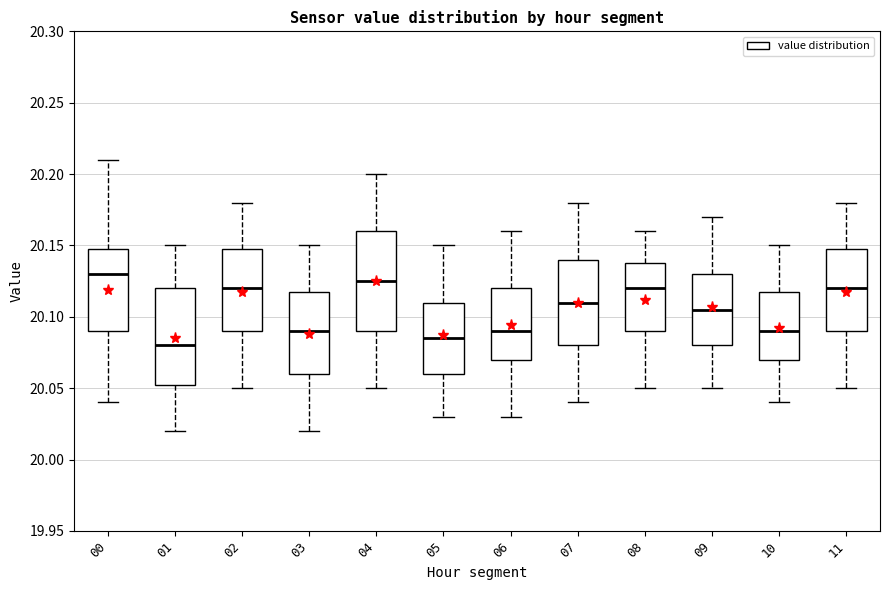

Where does the median line of the box at x = 08 sit on the y-axis? The values are not printed on the chart, so give them approximately, as read against the axis.

20.120